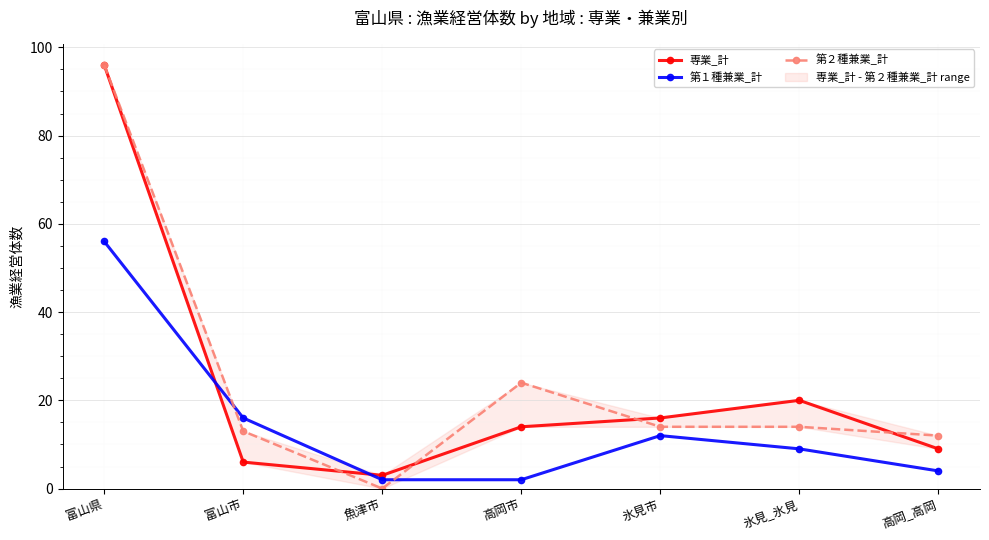

Which series has the widest spread of values?

第２種兼業_計